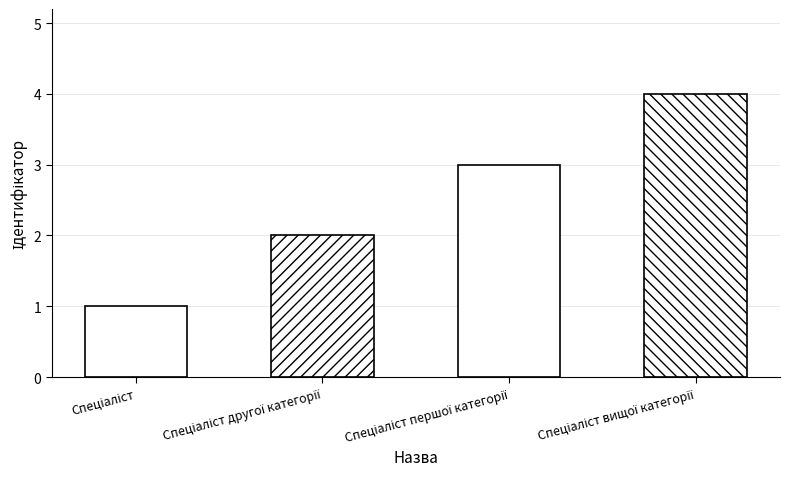

What is the sum of all values?

10